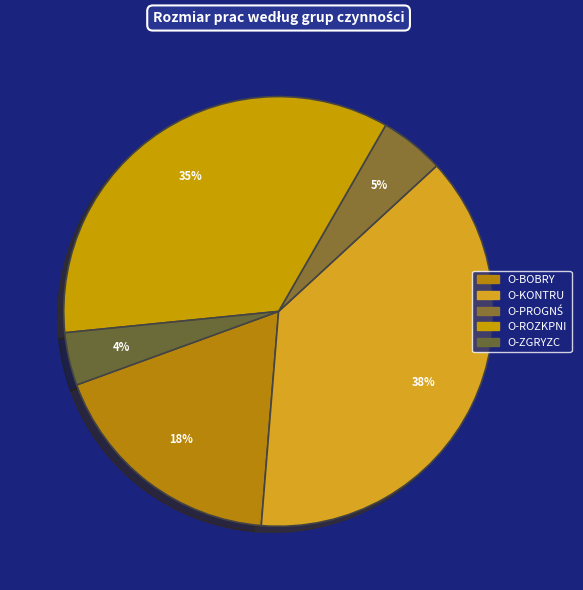

Between O-BOBRY and O-ZGRYZC, which is larger?

O-BOBRY